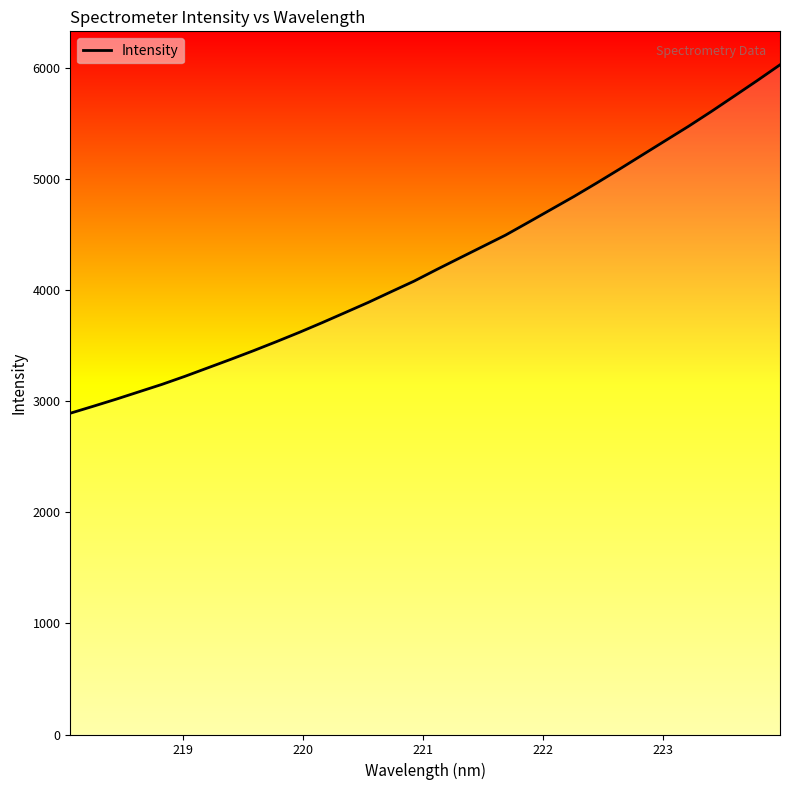

What is the average value?

4251.7